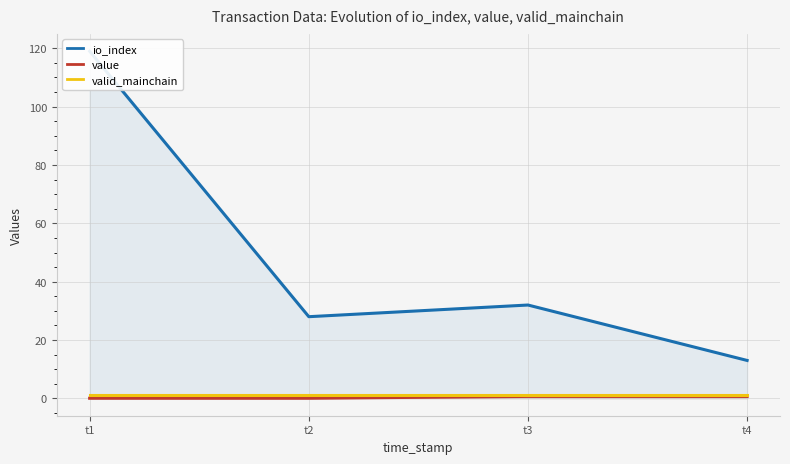

What is the minimum value for valid_mainchain?

1.0